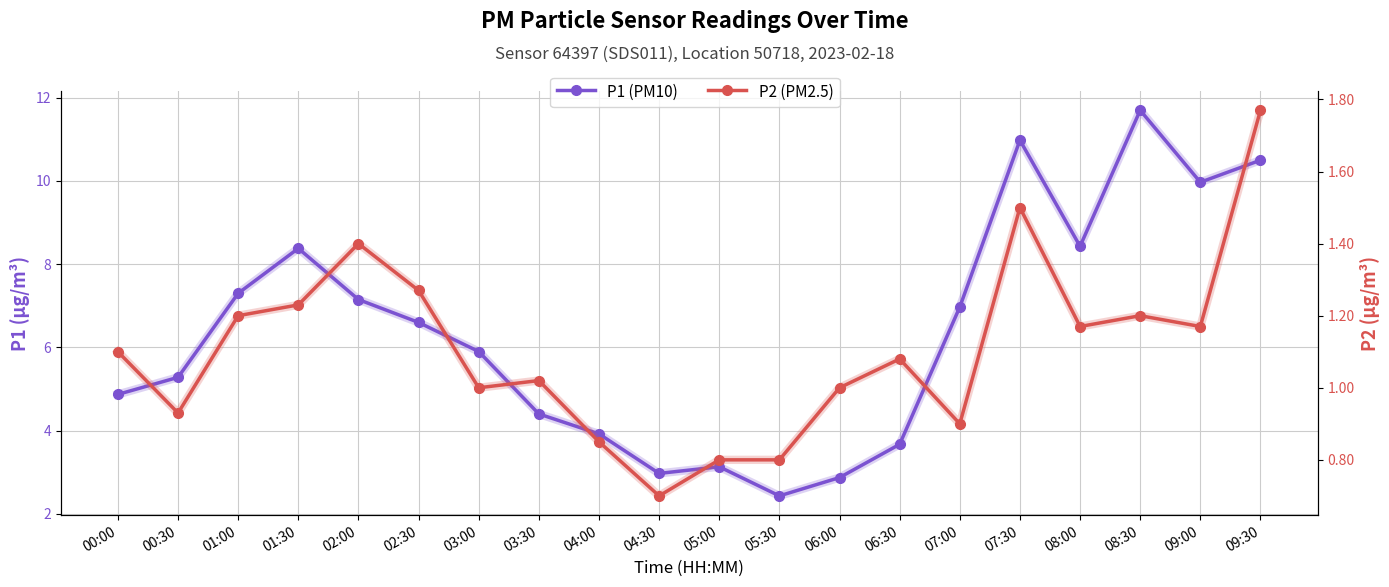

Which has a higher value, 09:30 or 02:30?

09:30